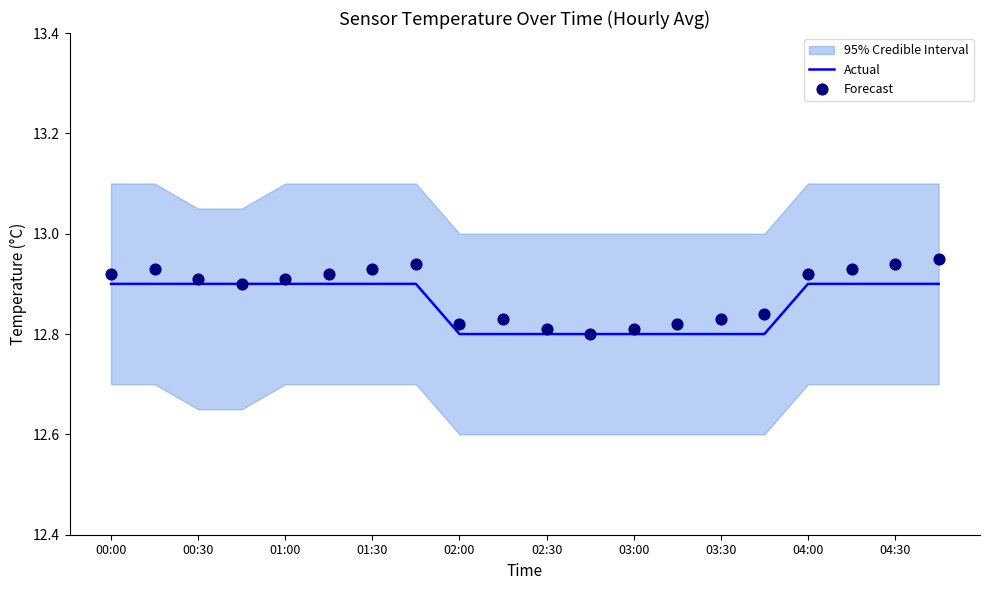

The value of Actual at 01:30 is 2.9. True or false?

False